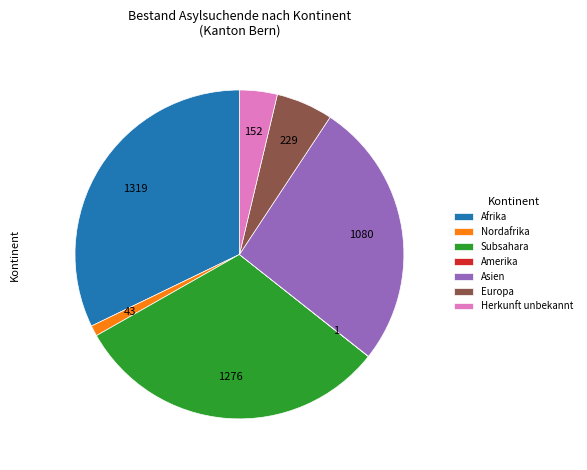

Which slice is the largest?

Afrika